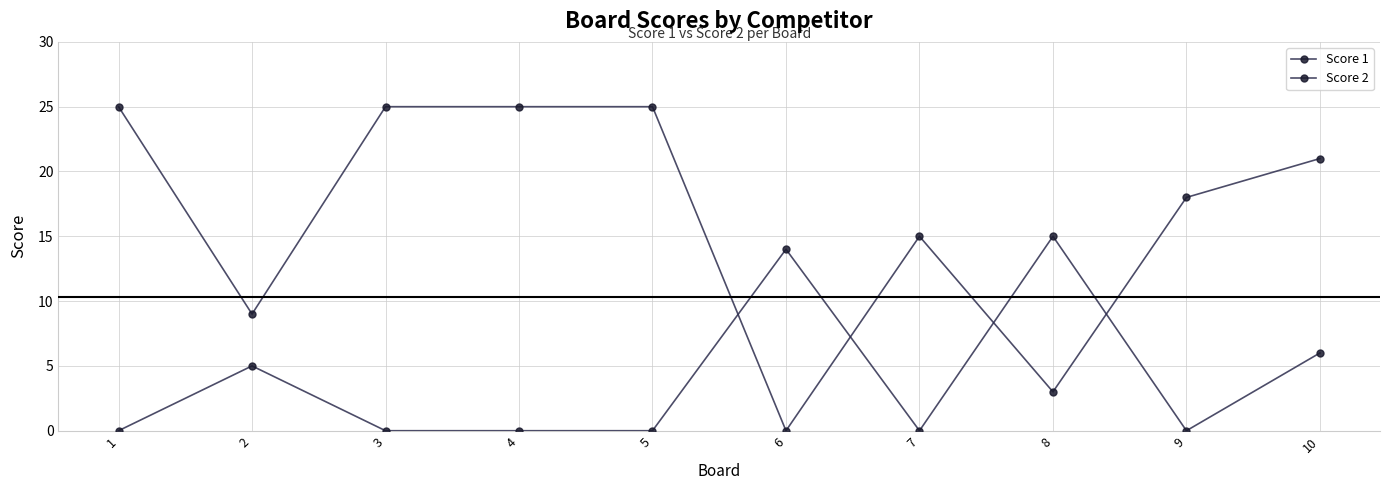

Rank the series at 4 from highest to lowest value.

Score 1, Score 2